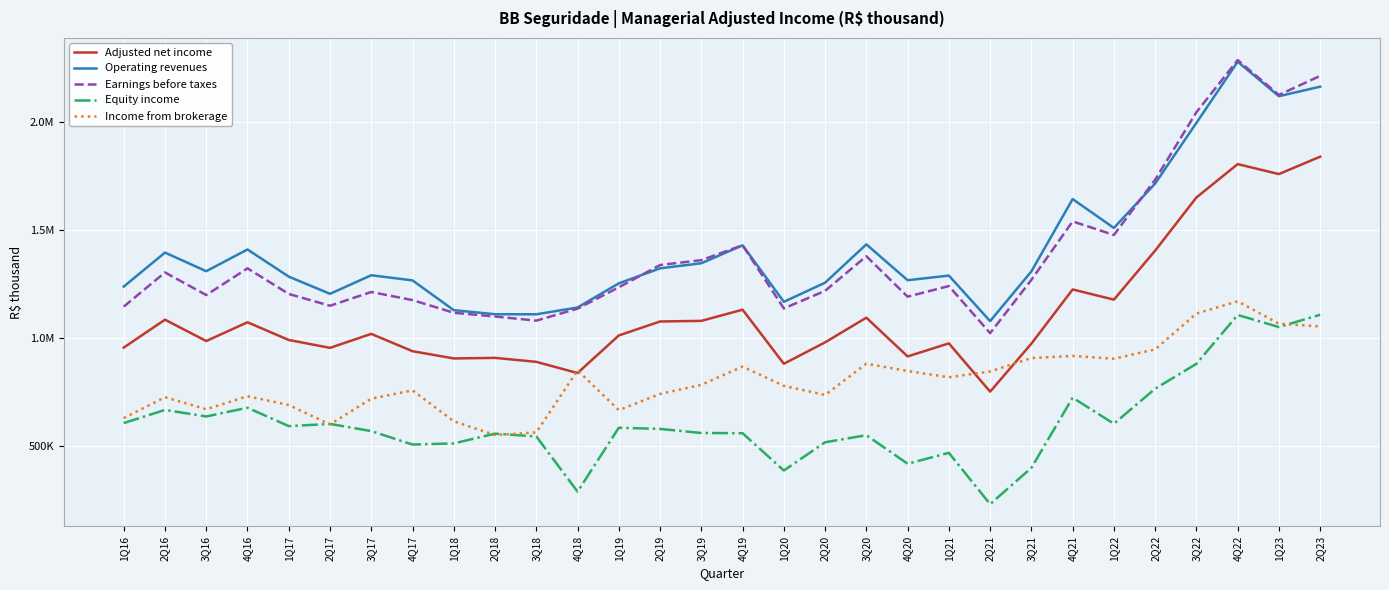

What is the approximate value of Adjusted net income at 1Q19?

1013758.0